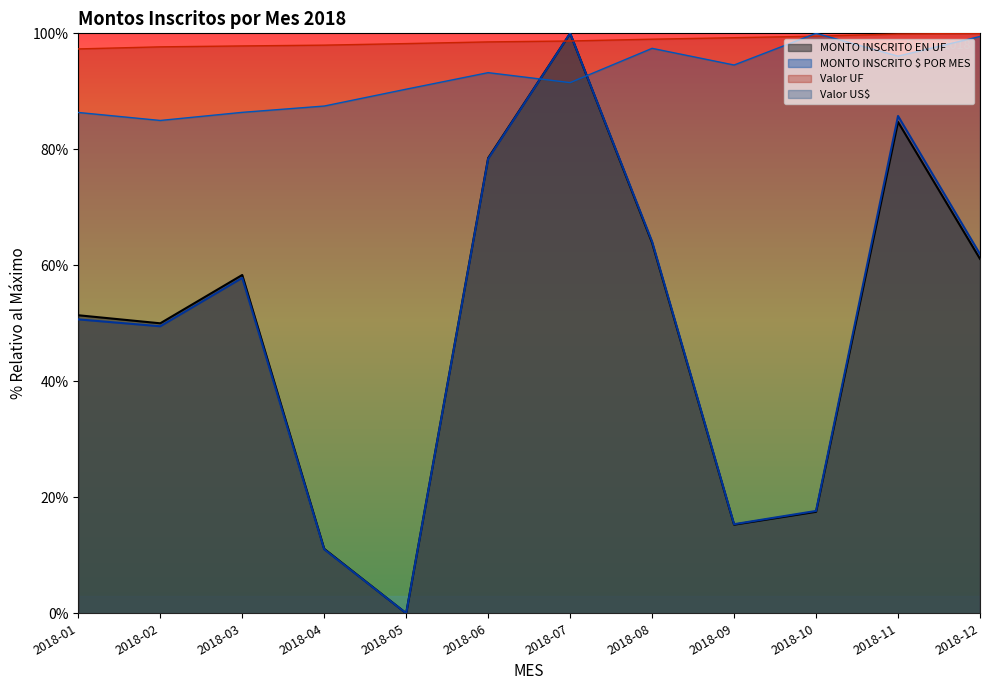

Which category has the highest value in the MONTO INSCRITO EN UF POR MES series?

2018-07